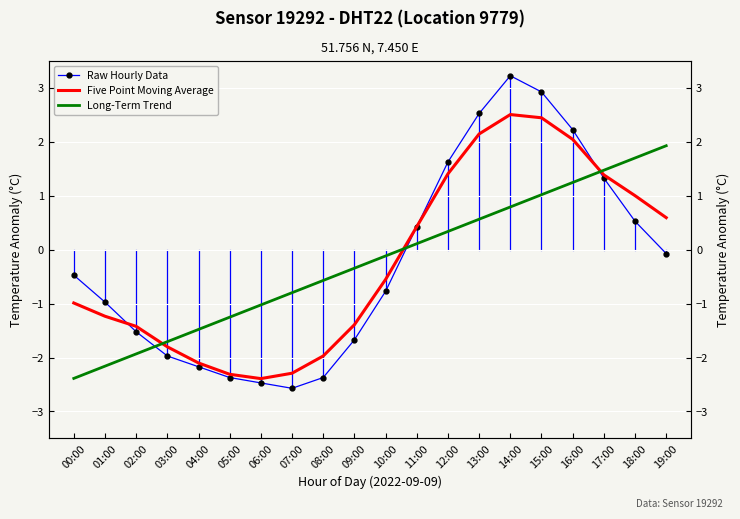

At how many categories does at least one series exceed 0?

9